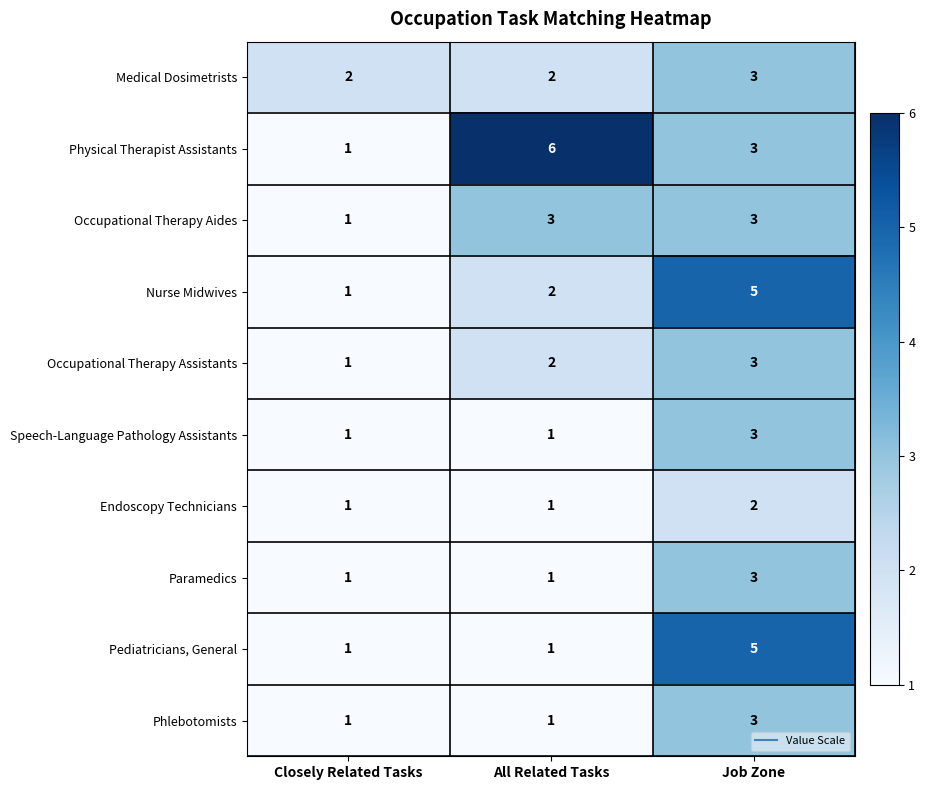

Reading right to left, list all the values displayed in this chart.

Medical Dosimetrists: 3	2	2
Physical Therapist Assistants: 3	6	1
Occupational Therapy Aides: 3	3	1
Nurse Midwives: 5	2	1
Occupational Therapy Assistants: 3	2	1
Speech-Language Pathology Assistants: 3	1	1
Endoscopy Technicians: 2	1	1
Paramedics: 3	1	1
Pediatricians, General: 5	1	1
Phlebotomists: 3	1	1